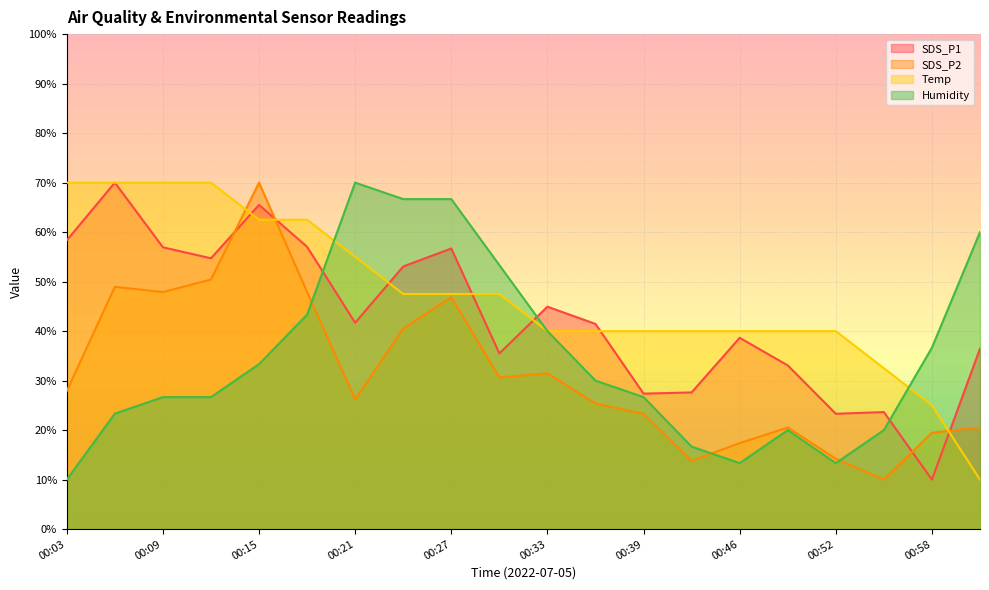

Where is SDS_P1 nearest to the value 40?

00:46